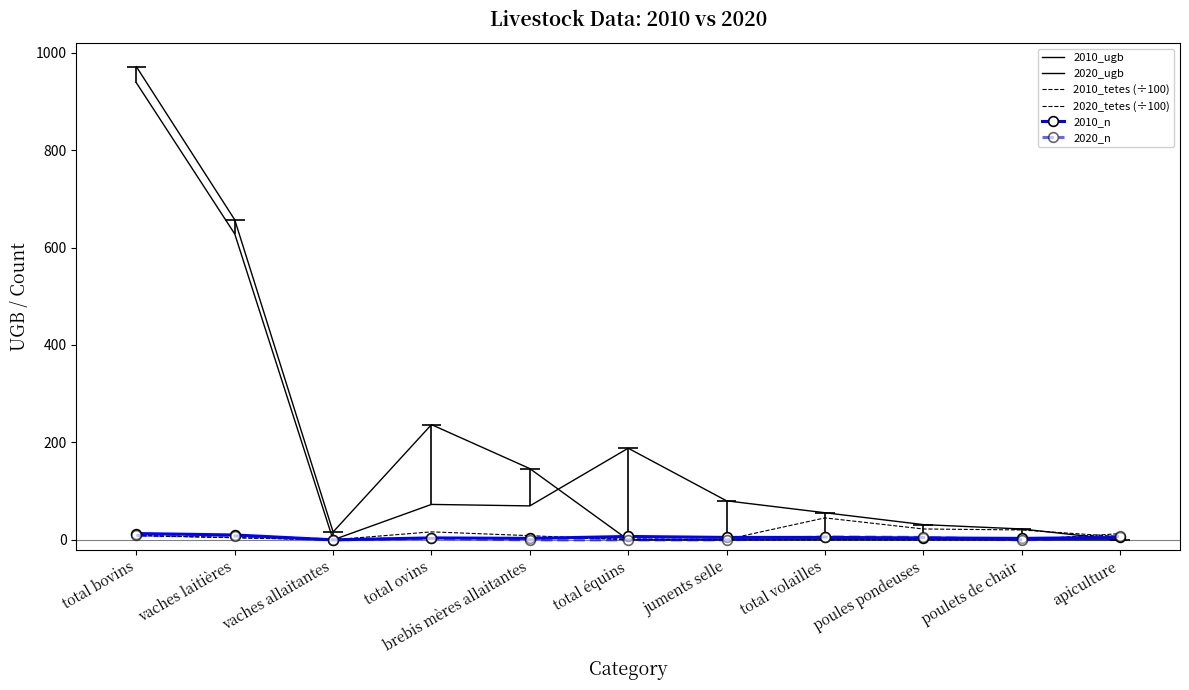

At which label does 2010_tetes (÷100) reach its minimum?

vaches allaitantes